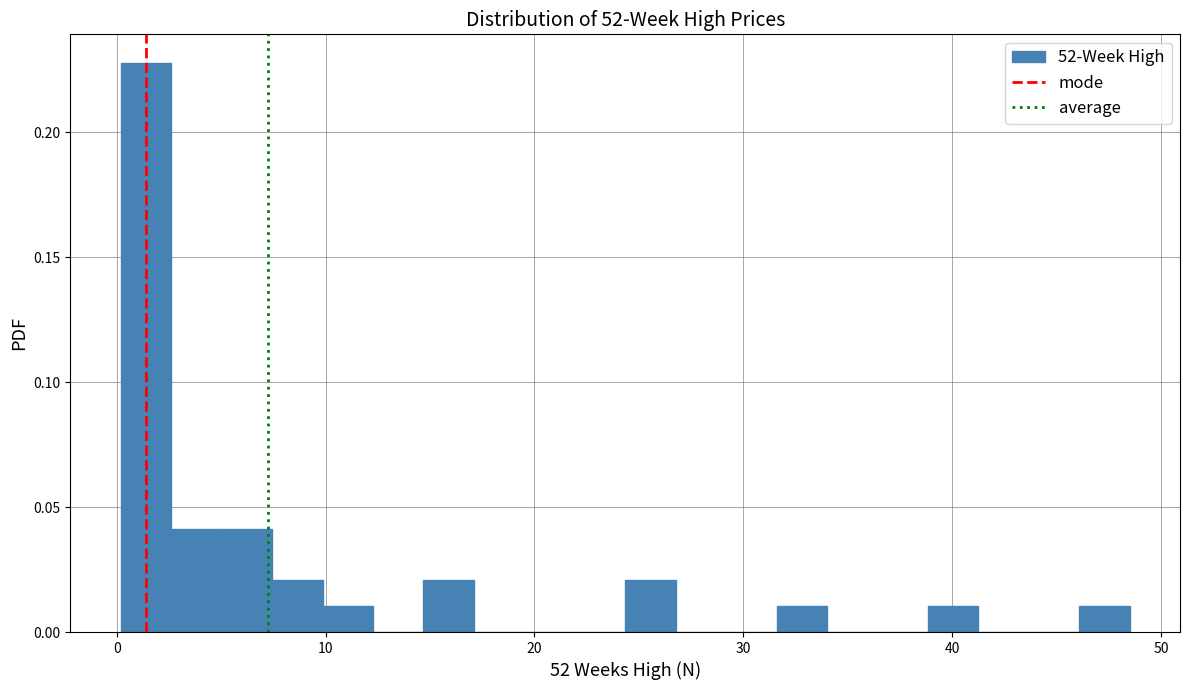

Around what value on the x-axis is the tallest bar? Give the approximate position of its centre, as read against the axis.

1